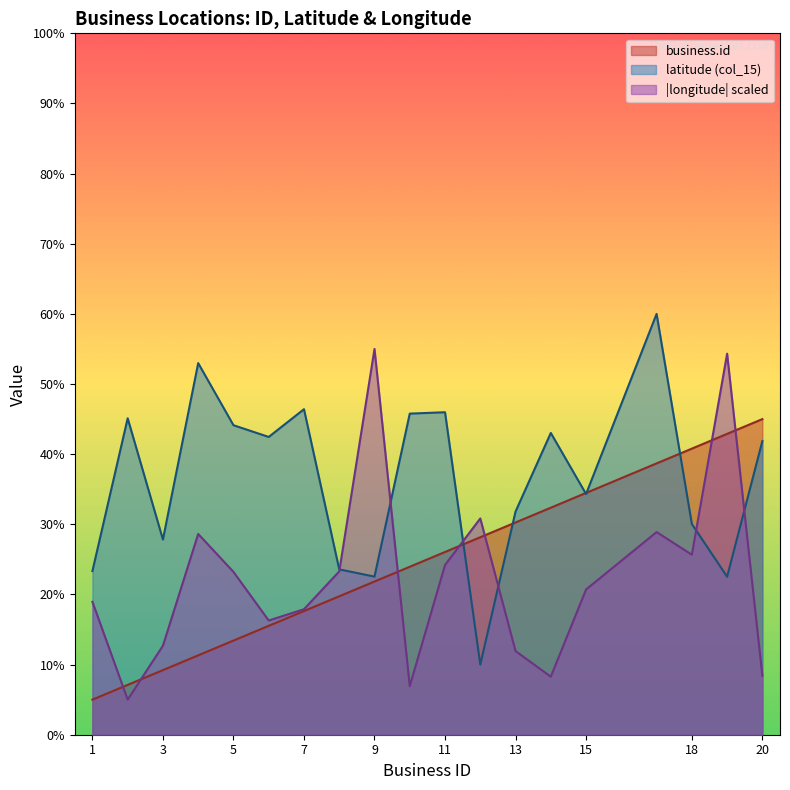

Where do business.id and latitude first cross each other?

11 and 12